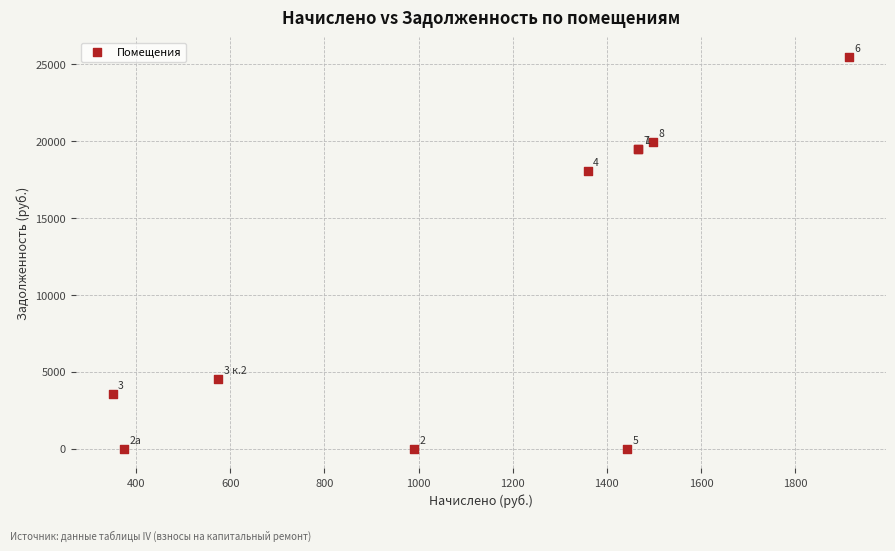

What Y value in the scatter plot is closest to 12735?

18082.9